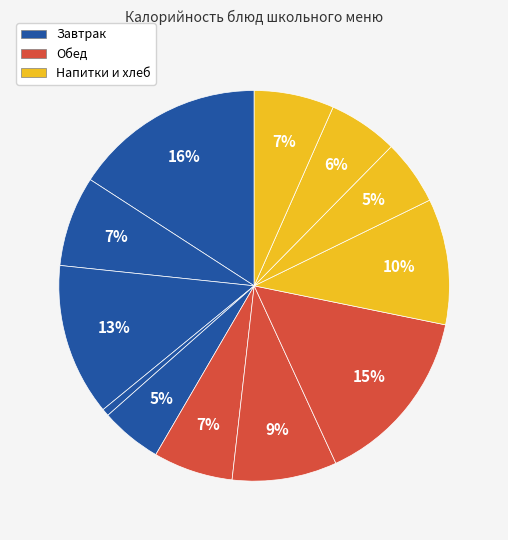

Which slice is the largest?

Омлет натуральный